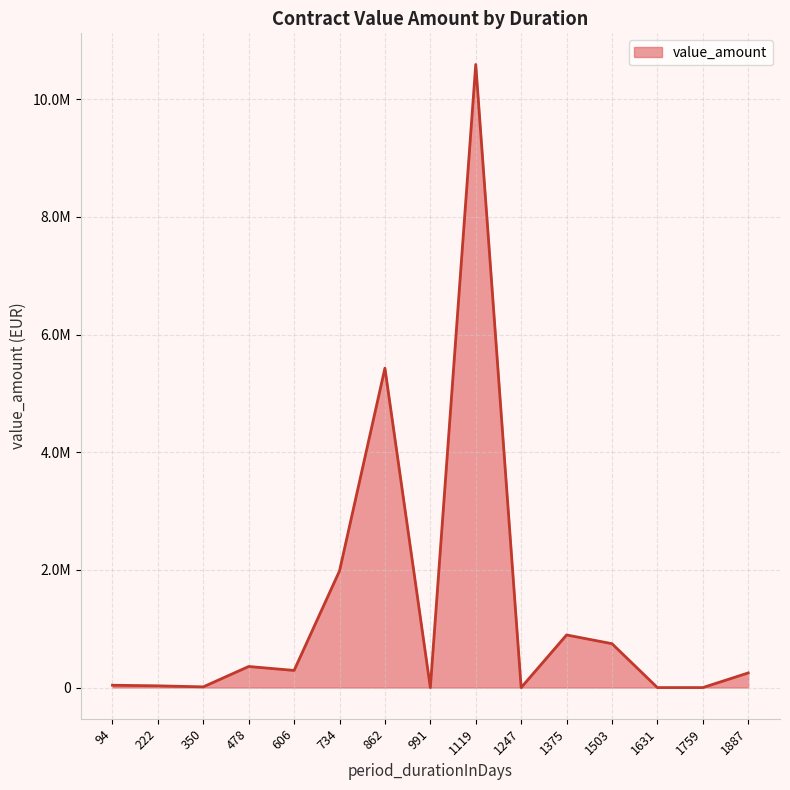

Does the chart have visible grid lines?

Yes